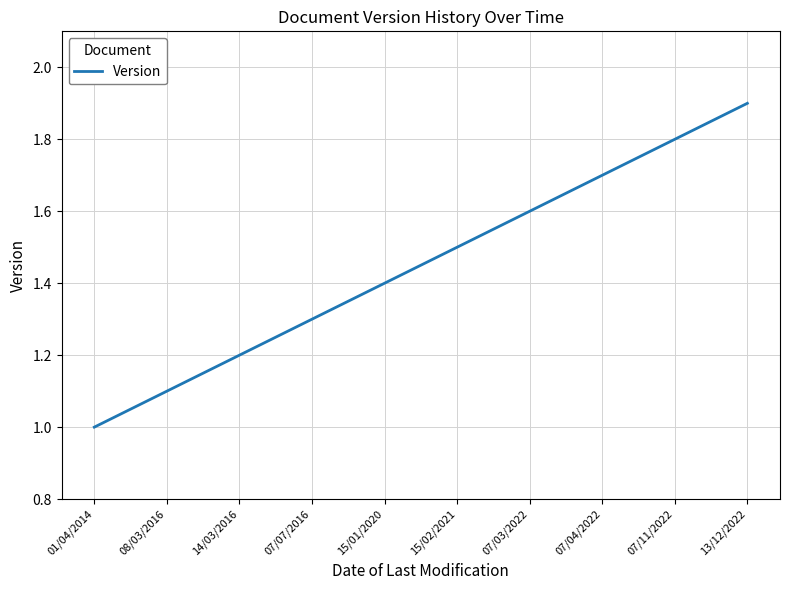

What is the change in value from 07/03/2022 to 07/11/2022?

+0.2